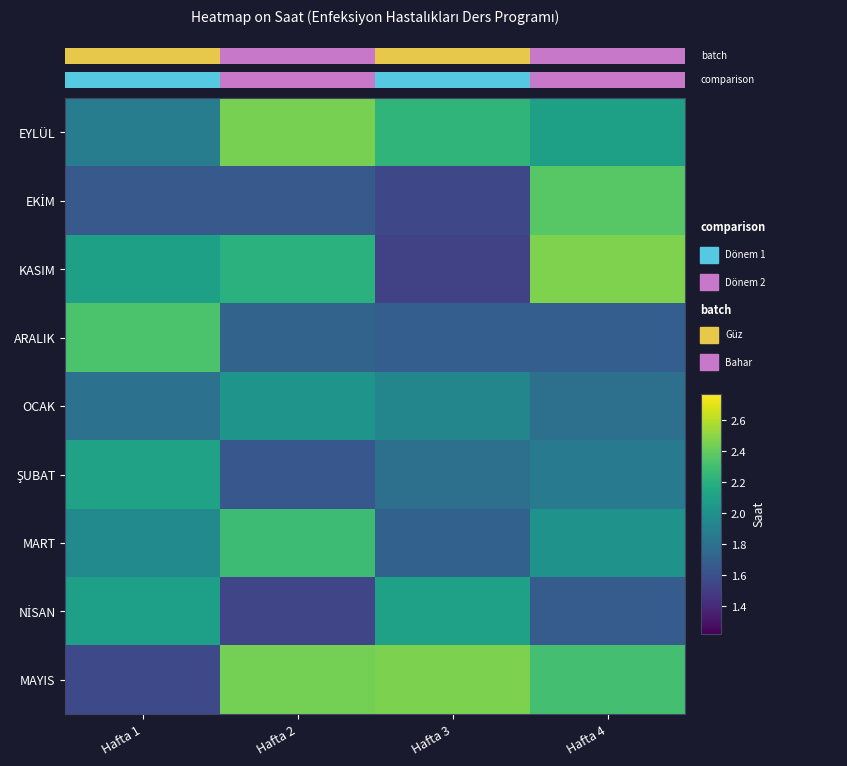

What is the sum of all EKİM values?

7.2